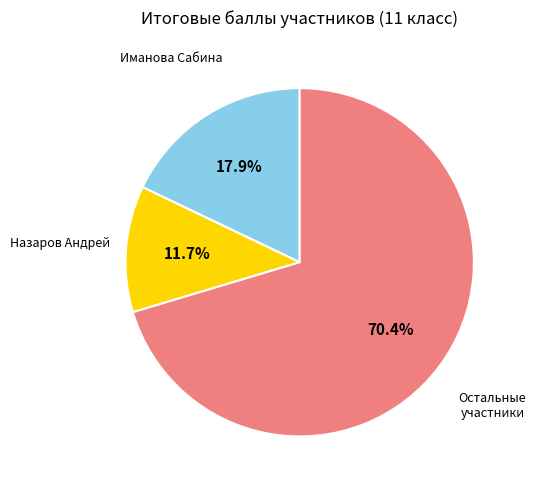

Is there a majority slice in this chart?

Yes